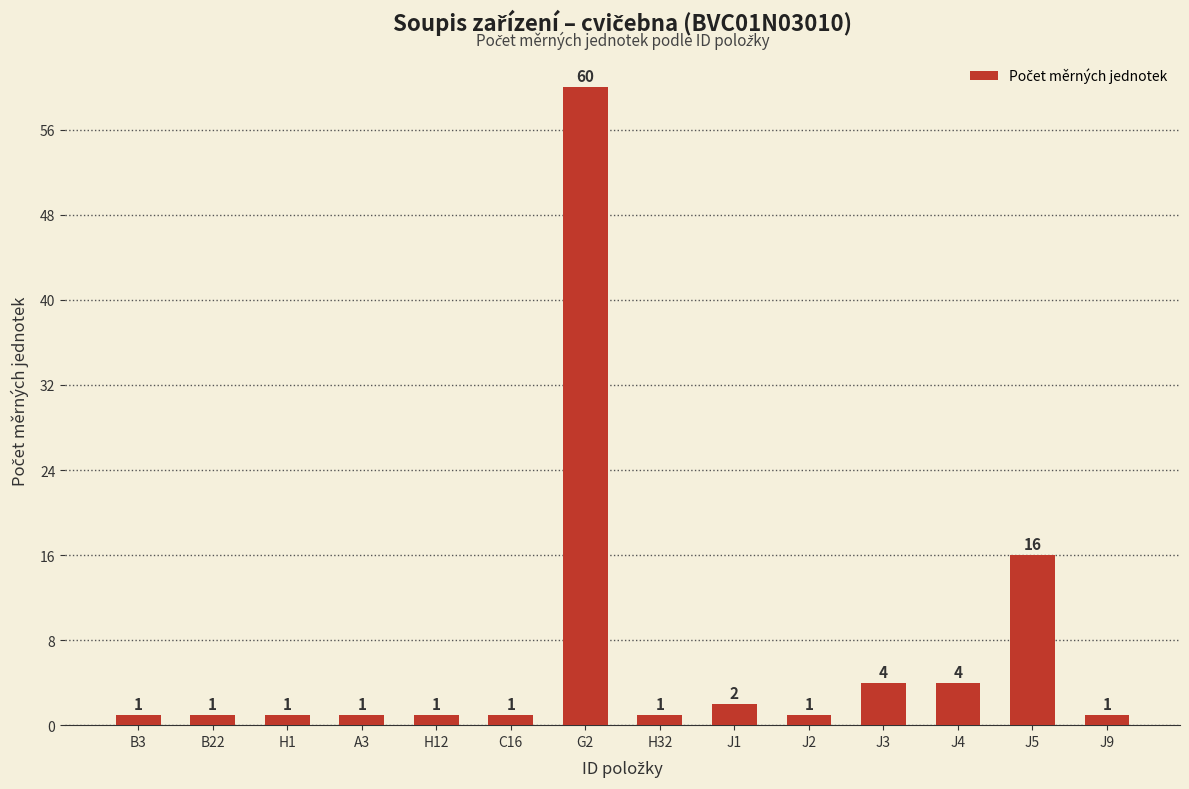

Which has a higher value, J4 or J2?

J4